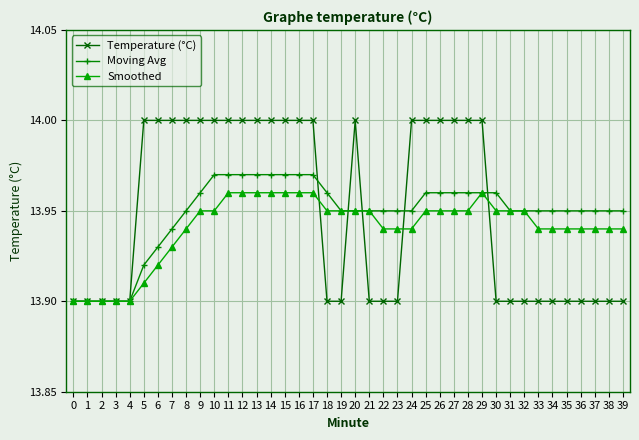

At how many categories does at least one series exceed 13?

40